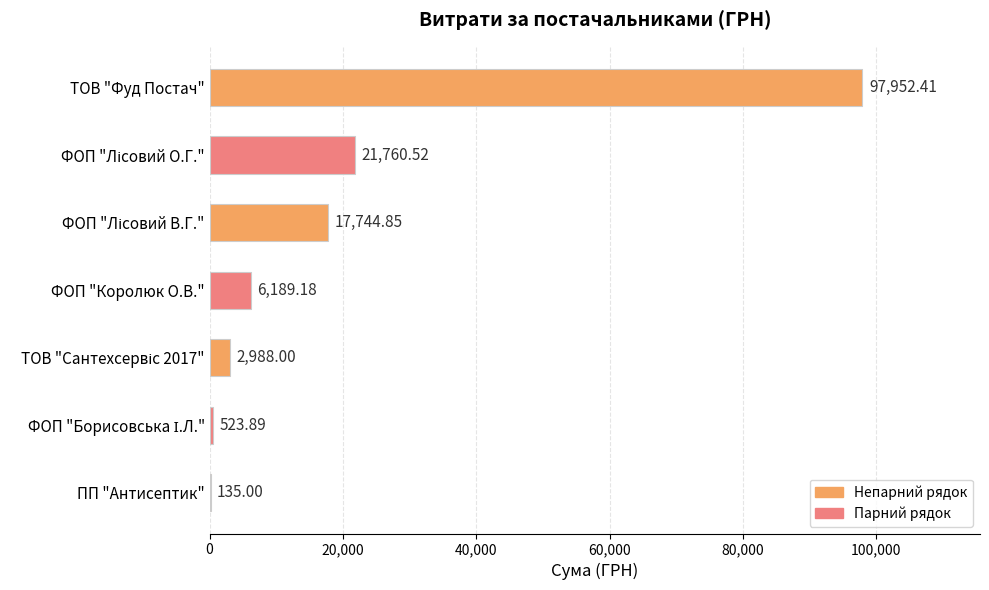

What is the sum of all values?

147293.9